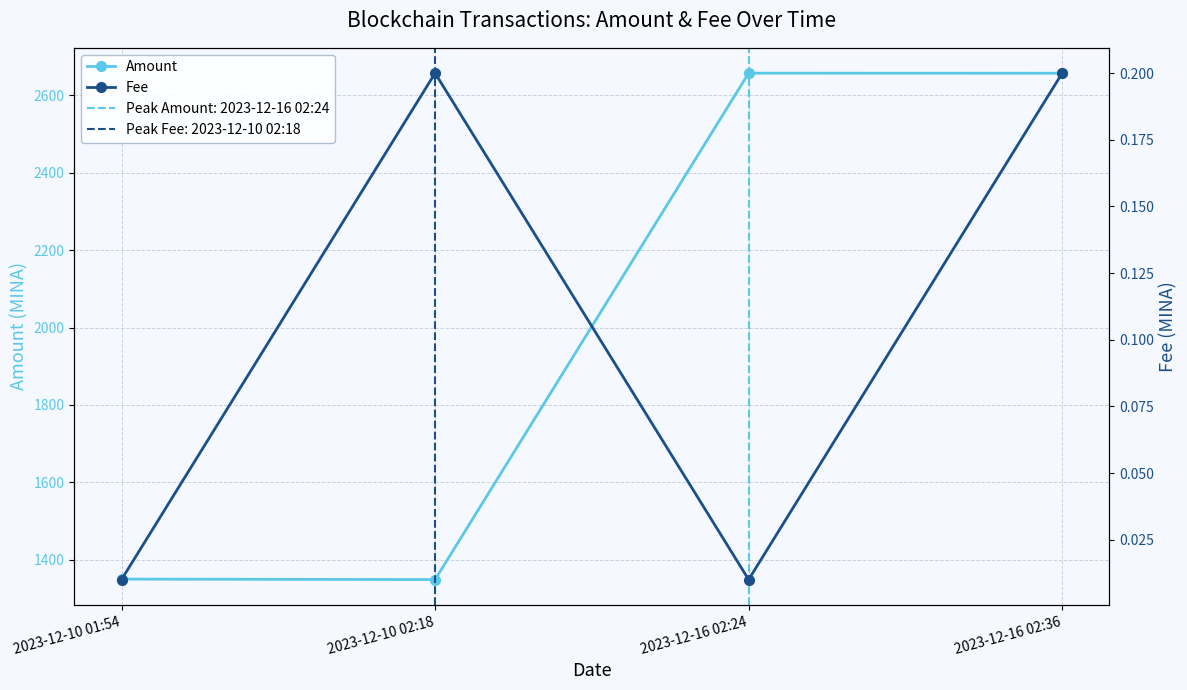

Count the number of data series in this chart.

2